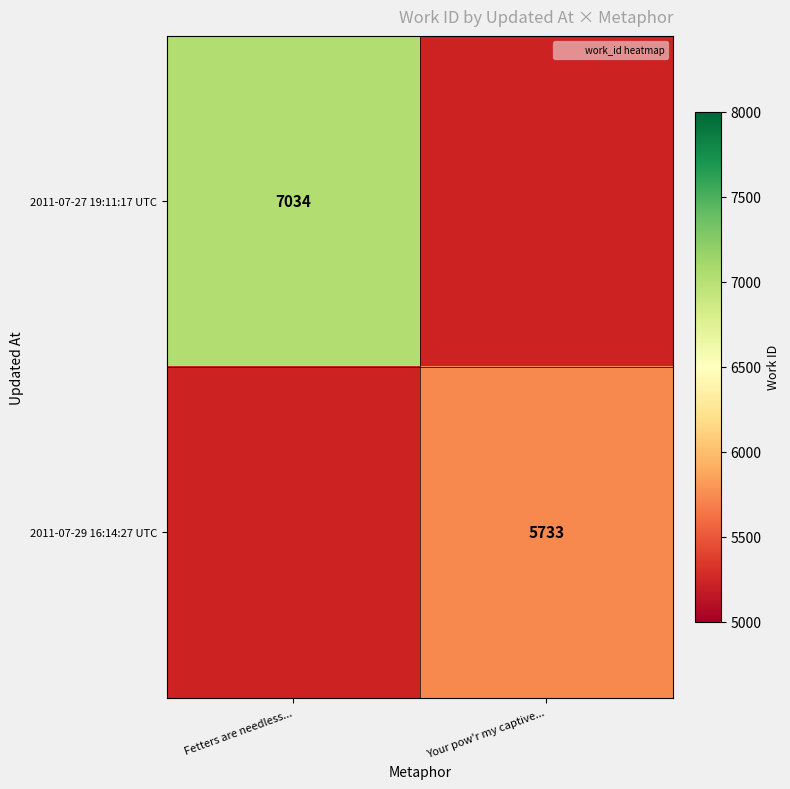

How many distinct data groups are displayed?

2